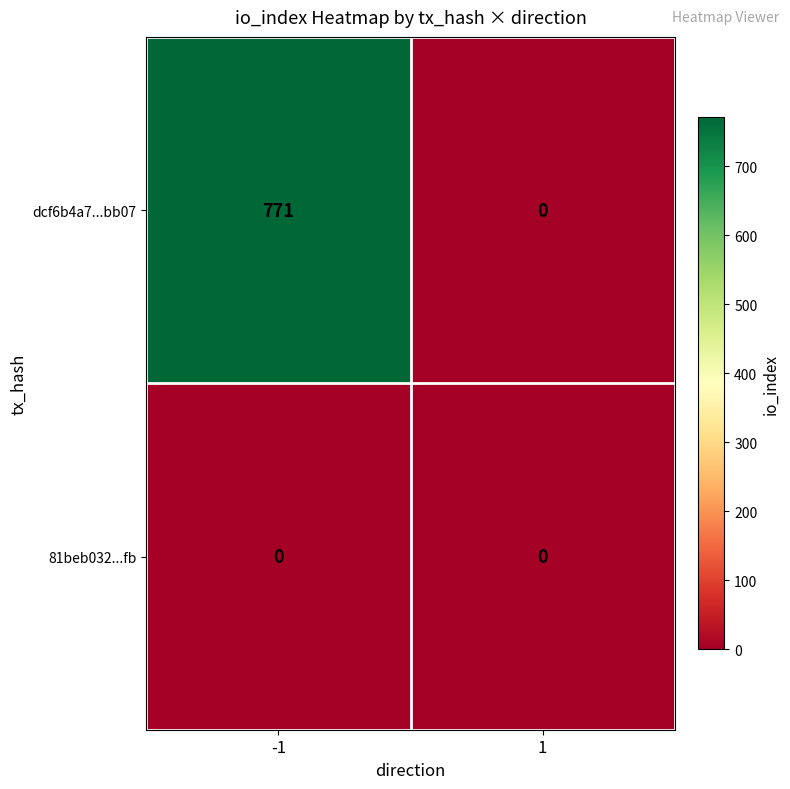

How many categories are shown in the chart?

2